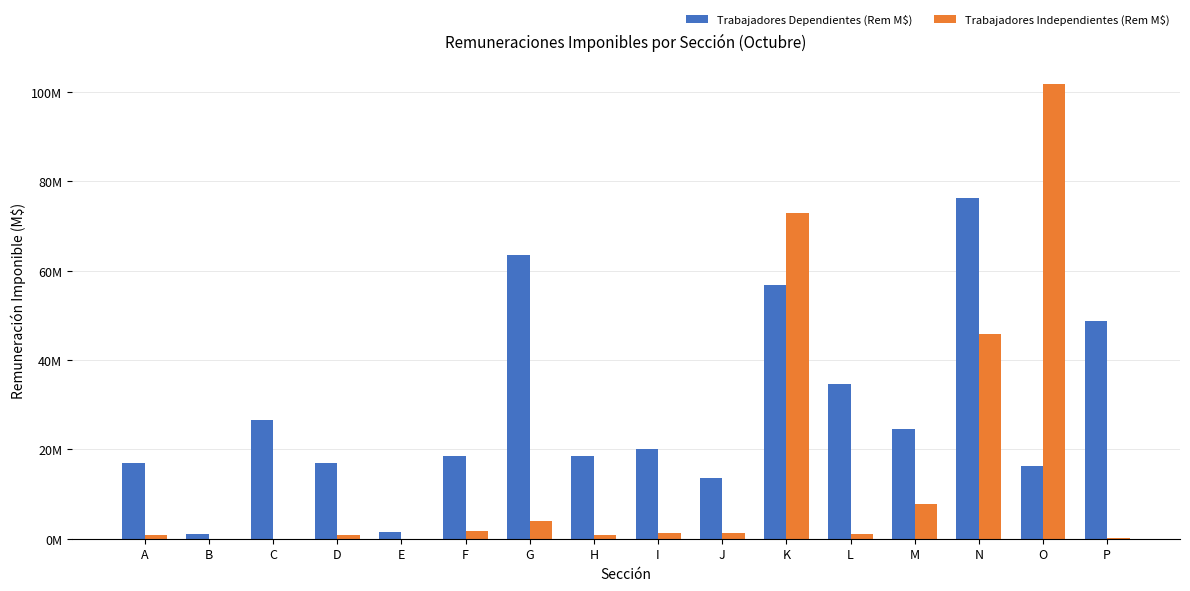

Which series has the largest total across all categories?

Trabajadores Dependientes (Rem M$)